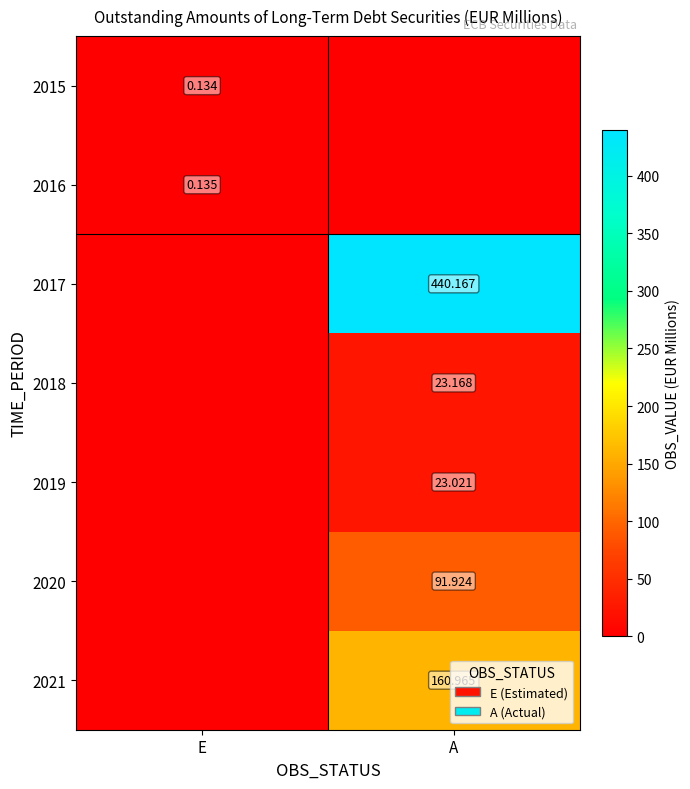

At which category is the sum across all series the highest?

A